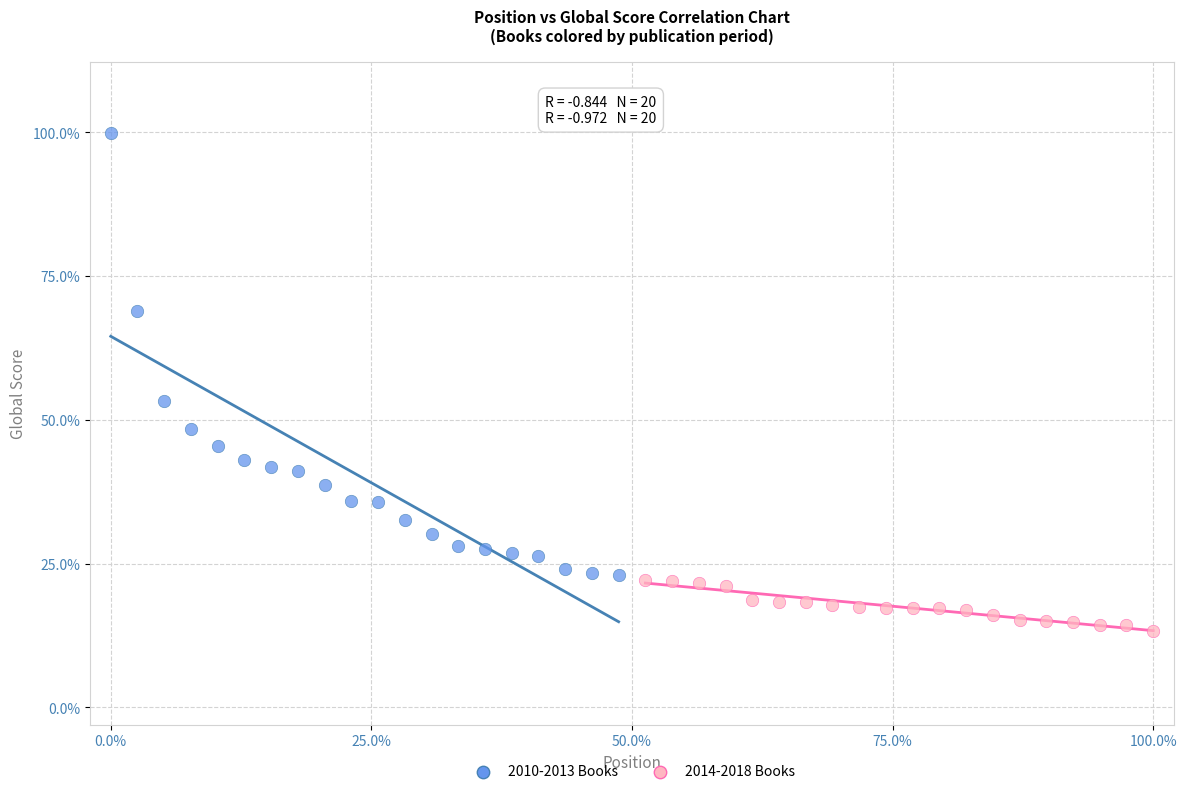

Which series contains the highest Y value?

2010-2013 Books